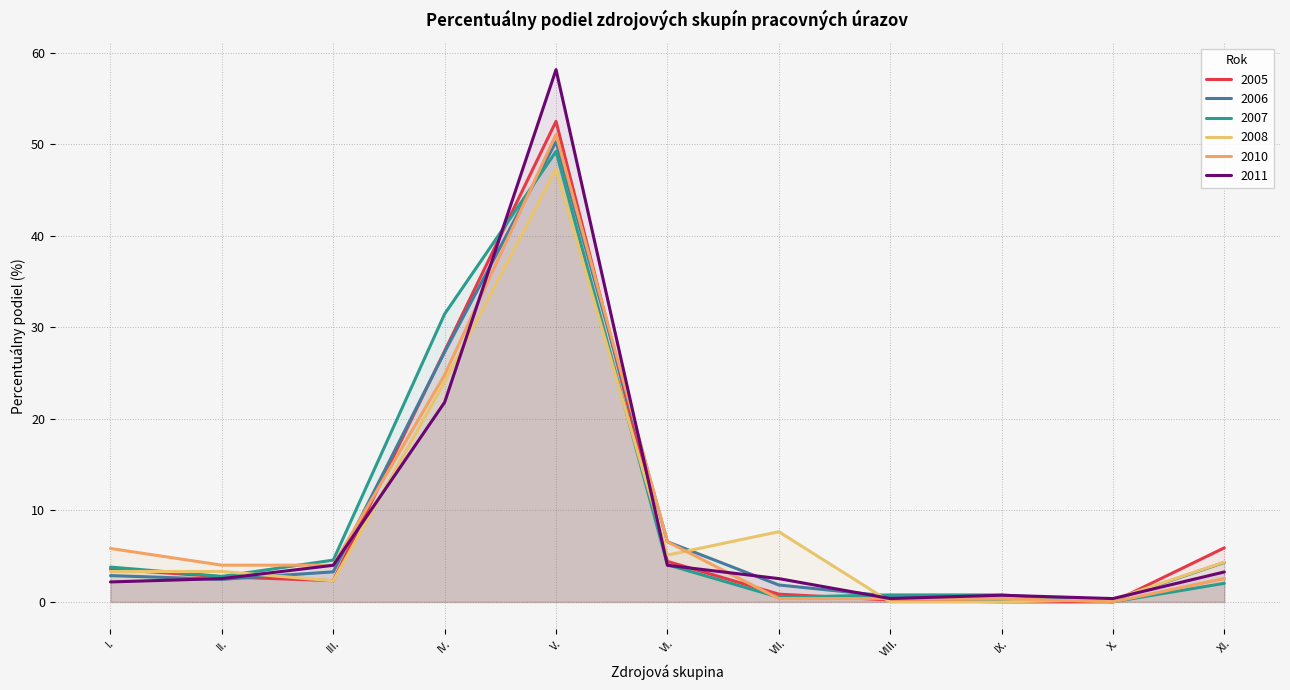

Count the number of data series in this chart.

6